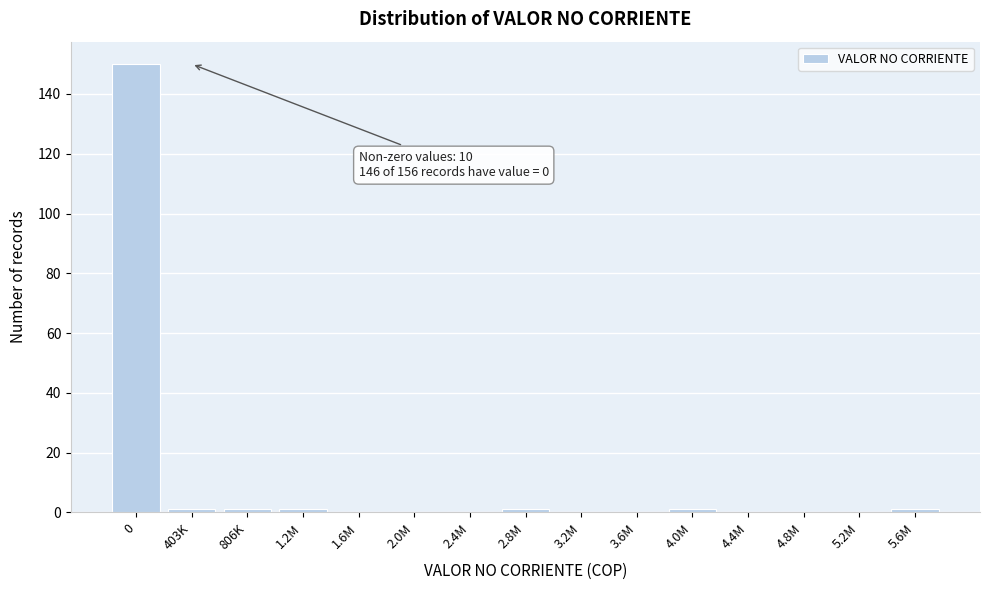

Reading left to right, what are all the values shown in this chart?

0=150	403K=1	806K=1	1.2M=1	1.6M=0	2.0M=0	2.4M=0	2.8M=1	3.2M=0	3.6M=0	4.0M=1	4.4M=0	4.8M=0	5.2M=0	5.6M=1